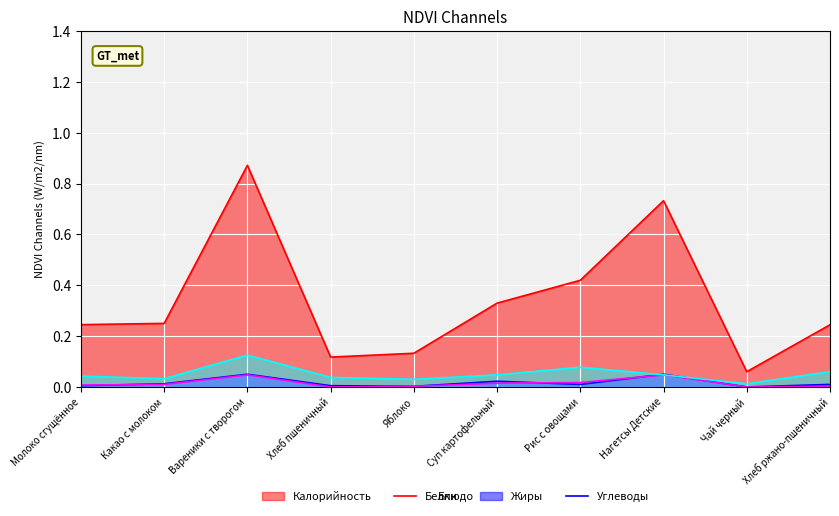

What is the label of the 3rd point from the right?

Нагетсы Детские